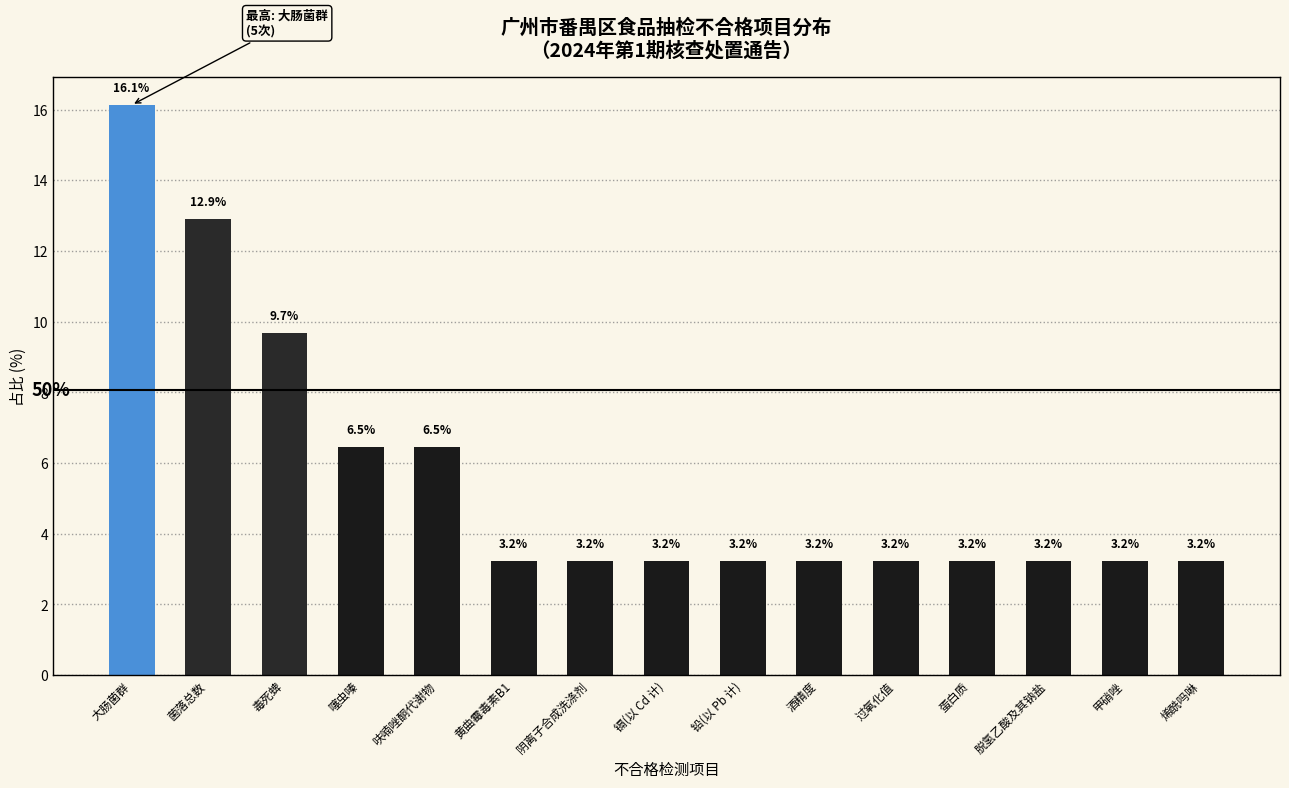

Reading left to right, extract all data points from this chart.

大肠菌群=16.1	菌落总数=12.9	毒死蜱=9.7	噻虫嗪=6.5	呋喃唑酮代谢物=6.5	黄曲霉毒素B1=3.2	阴离子合成洗涤剂=3.2	镉(以 Cd 计)=3.2	铅(以 Pb 计)=3.2	酒精度=3.2	过氧化值=3.2	蛋白质=3.2	脱氢乙酸及其钠盐=3.2	甲硝唑=3.2	烯酰吗啉=3.2